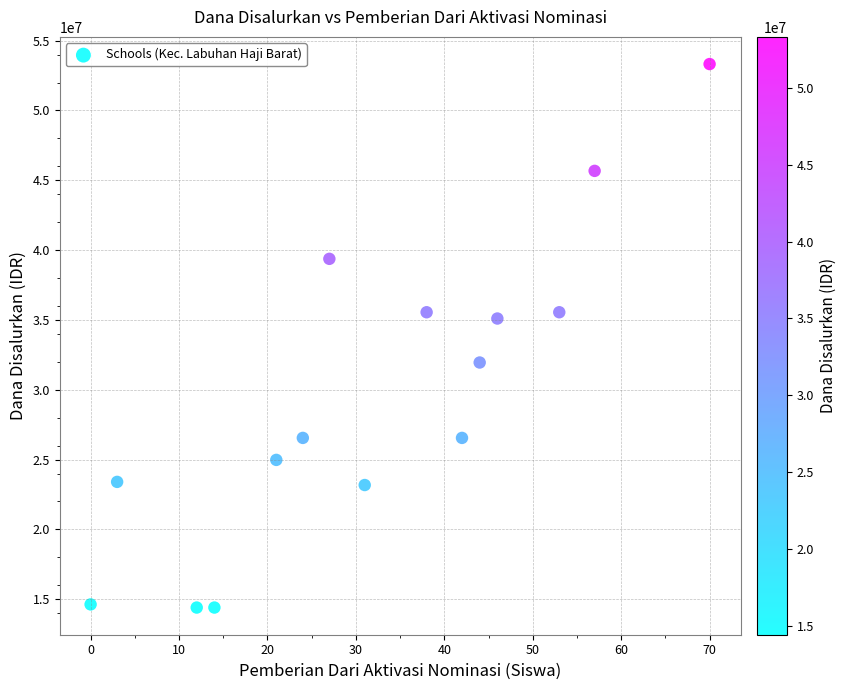

What Y value in the scatter plot is closest to 33862500?

35100000